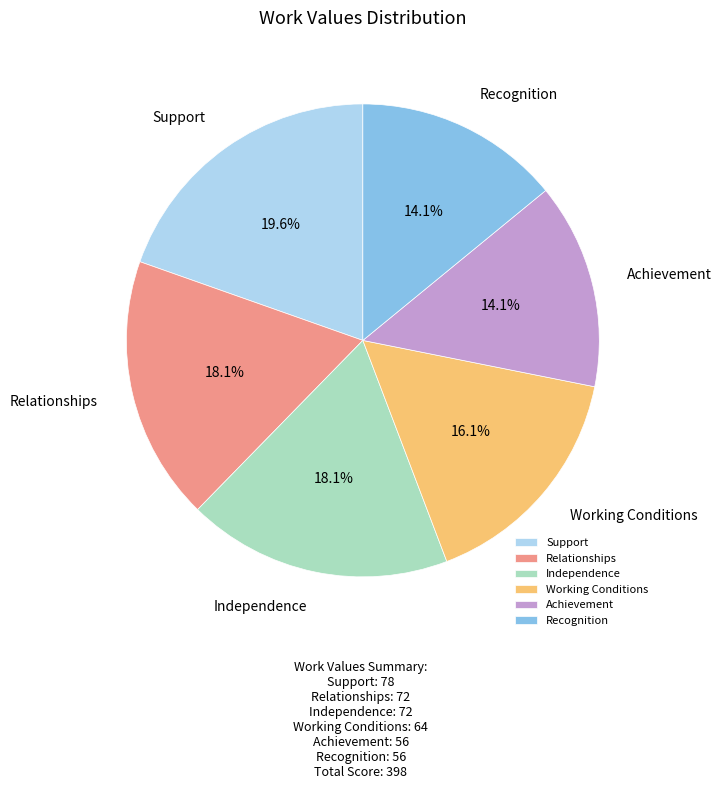

Which category has the biggest portion of the pie?

Support